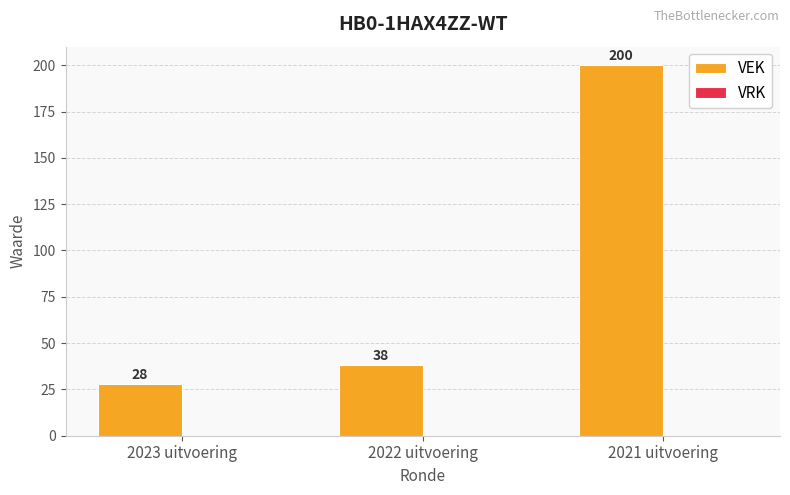

Which category has the highest value across all series?

2021 uitvoering